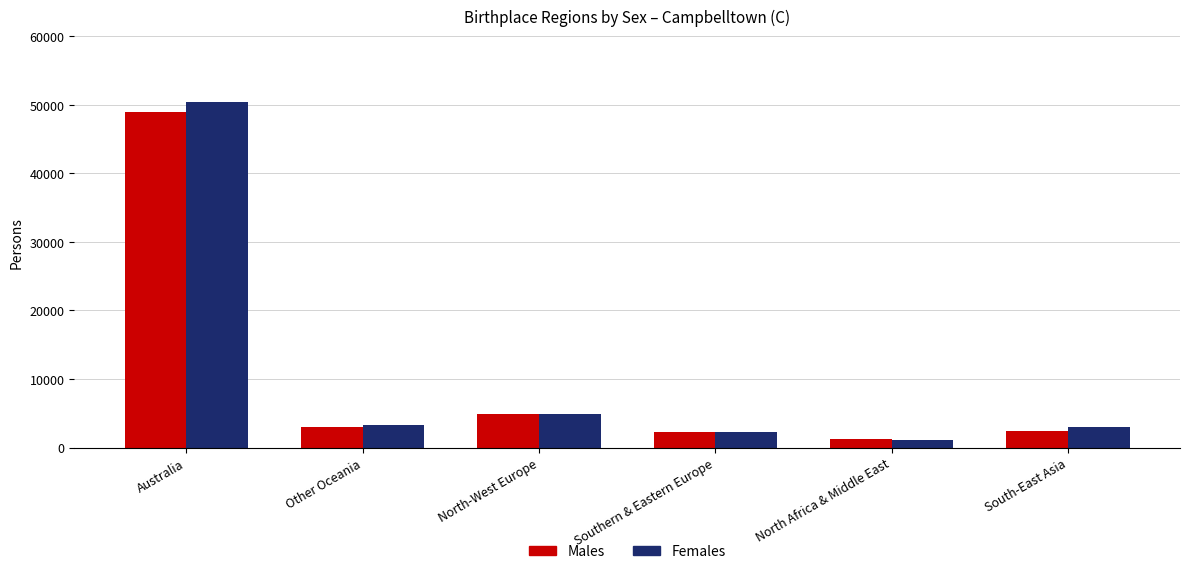

What is the difference between the Females values at Southern & Eastern Europe and North Africa & Middle East?

1092